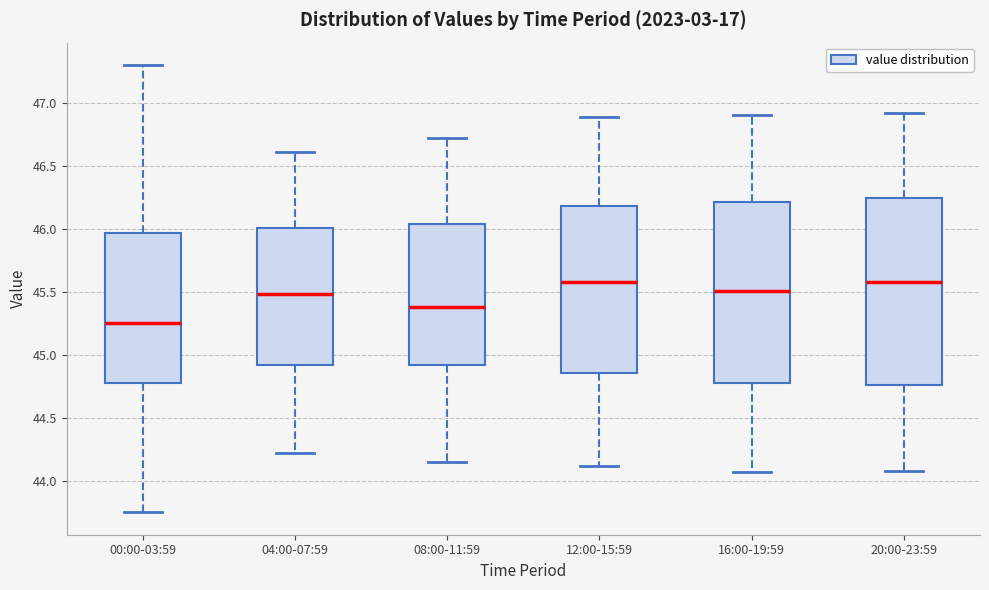

Where is the lower edge of the box for 04:00-07:59 on the y-axis? The values are not printed on the chart, so give them approximately, as read against the axis.

44.90